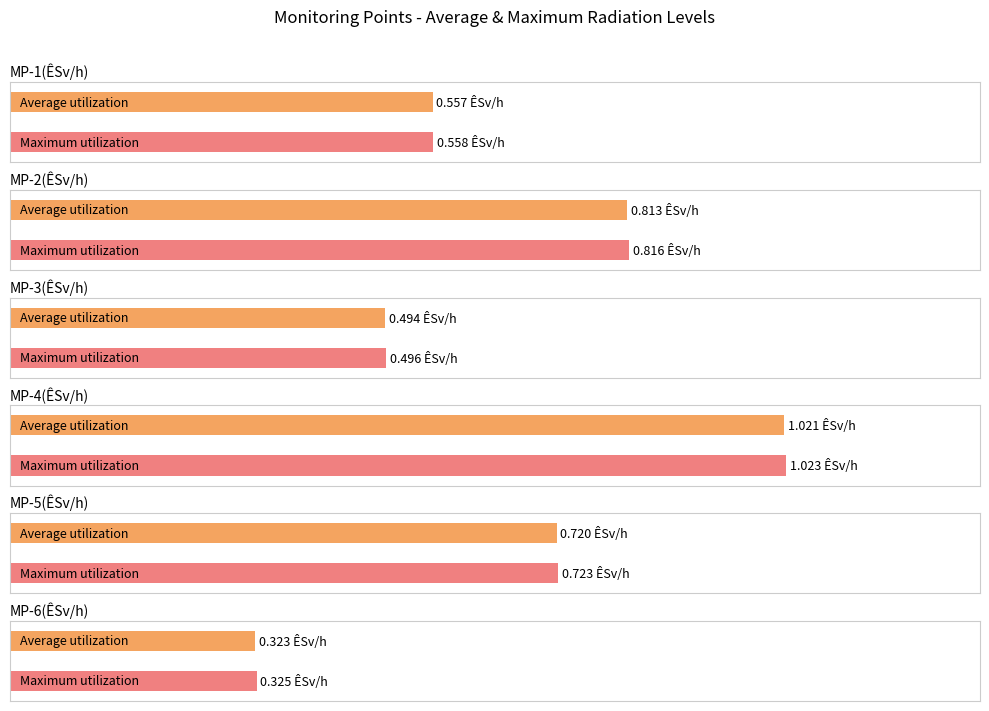

What is the minimum value shown in the chart?

0.3